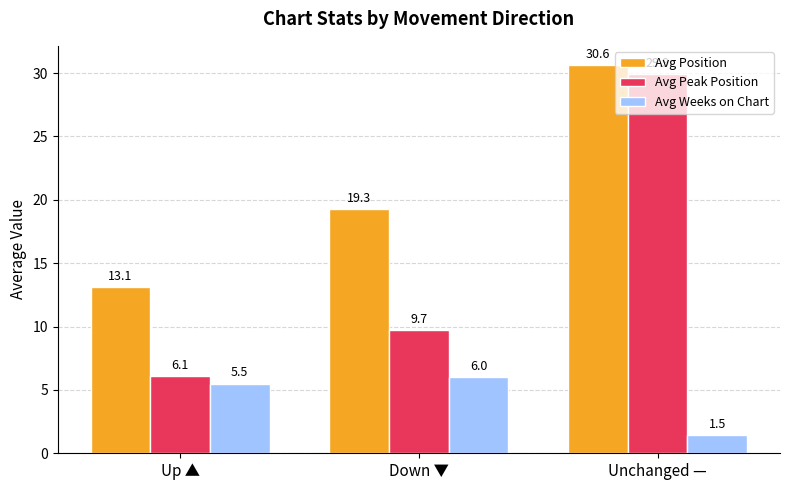

At which label is Avg Peak Position closest to 17?

Down ▼